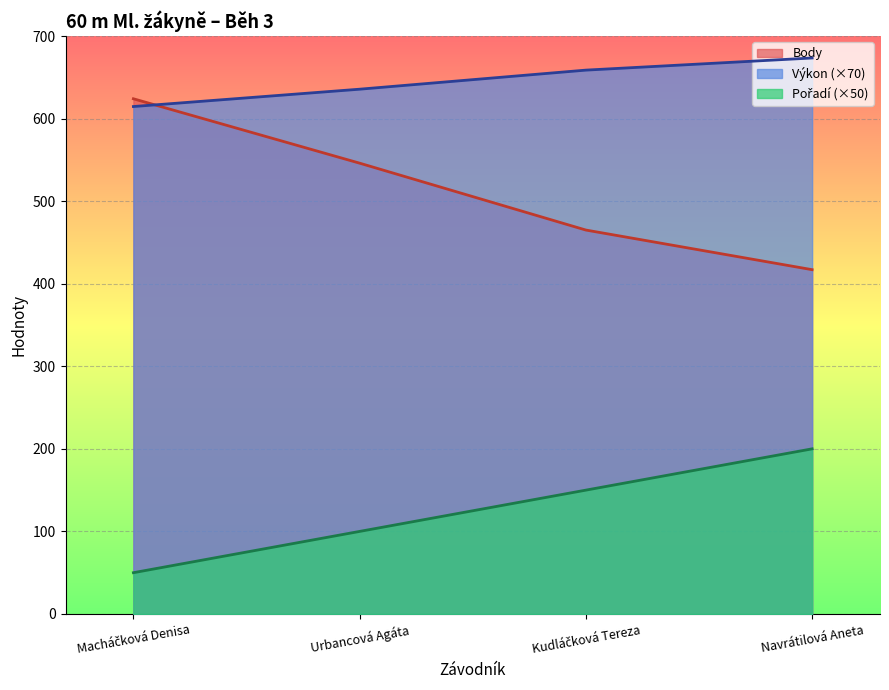

What is the sum of the Pořadí values at Urbancová Agáta and Macháčková Denisa?

150.0